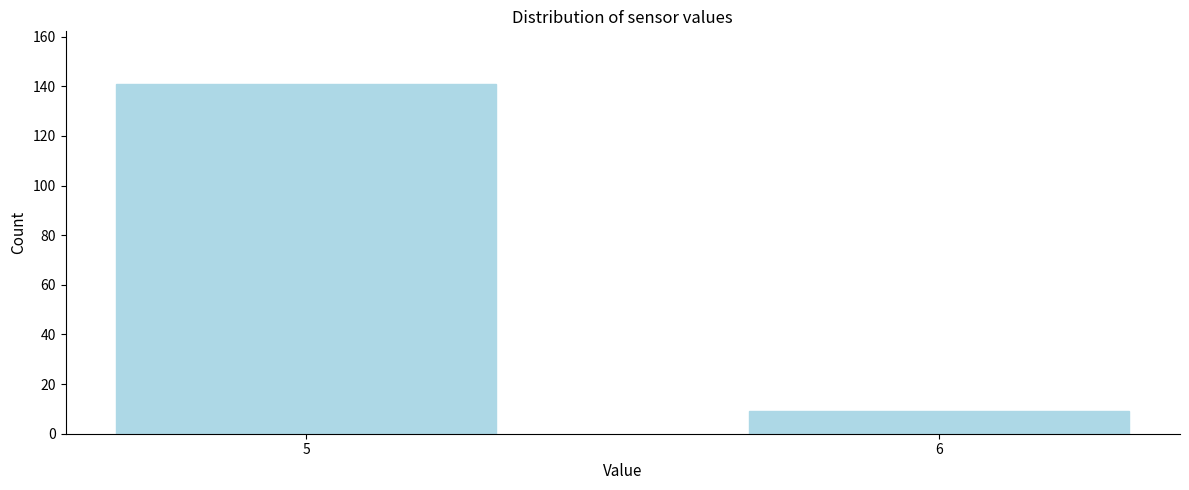

Reading right to left, list all the values displayed in this chart.

9	141